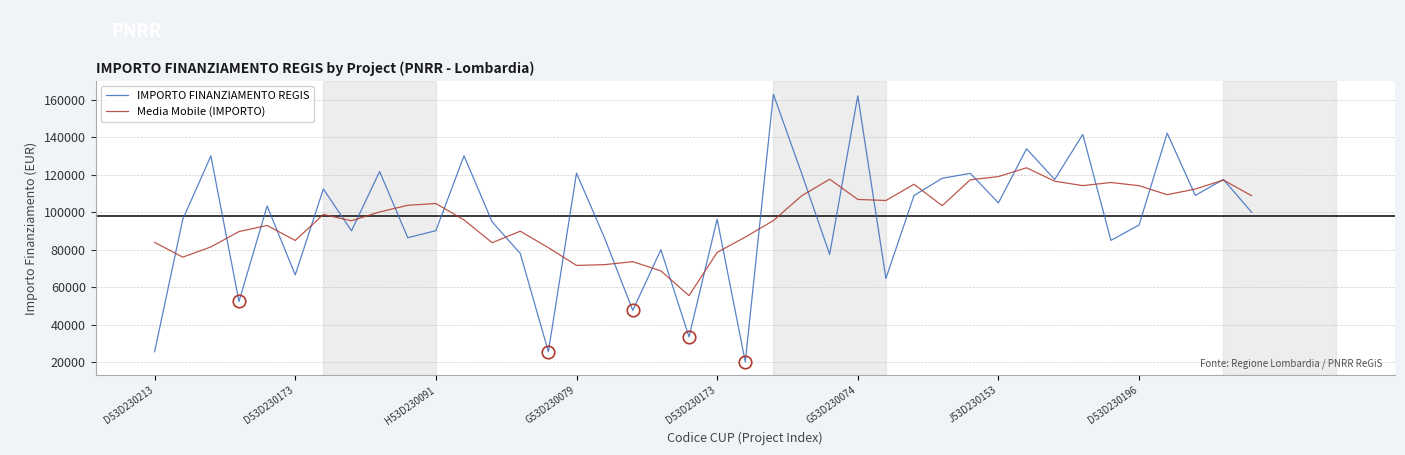

What is the smallest value displayed?

20115.0